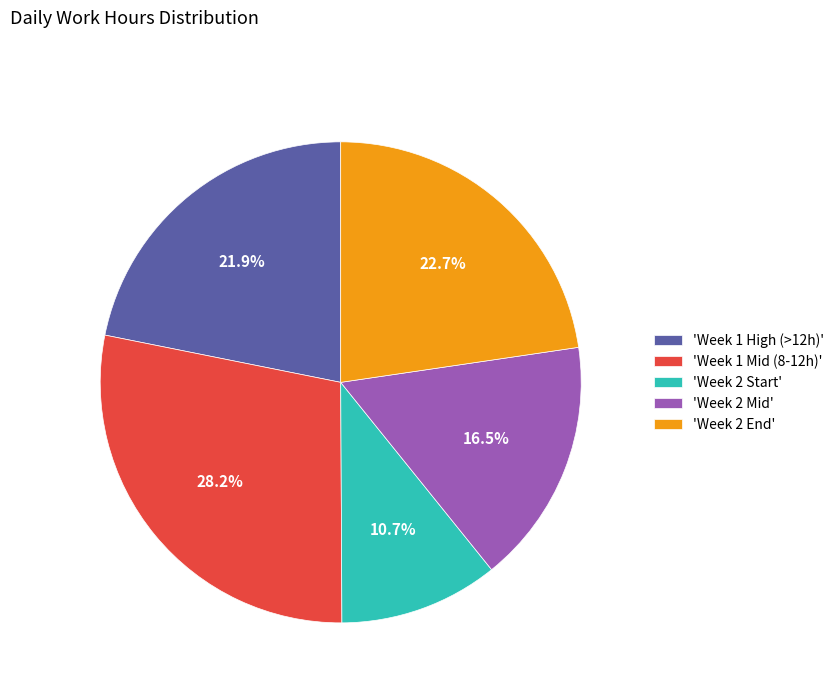

What portion of the pie excludes 'Week 2 Mid'?

83.5%